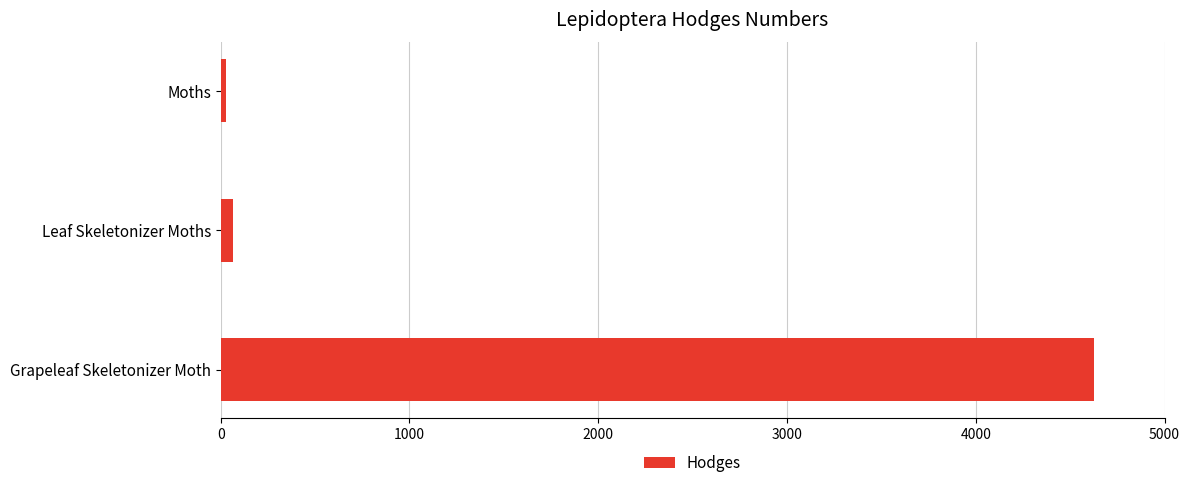

Which has a higher value, Moths or Grapeleaf Skeletonizer Moth?

Grapeleaf Skeletonizer Moth